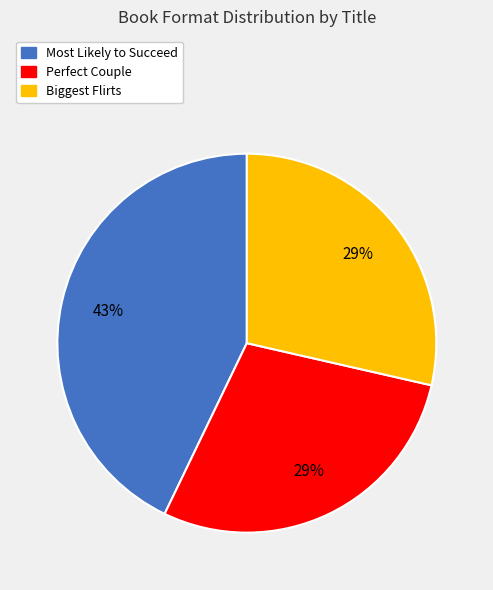

Which category has the biggest portion of the pie?

Most Likely to Succeed